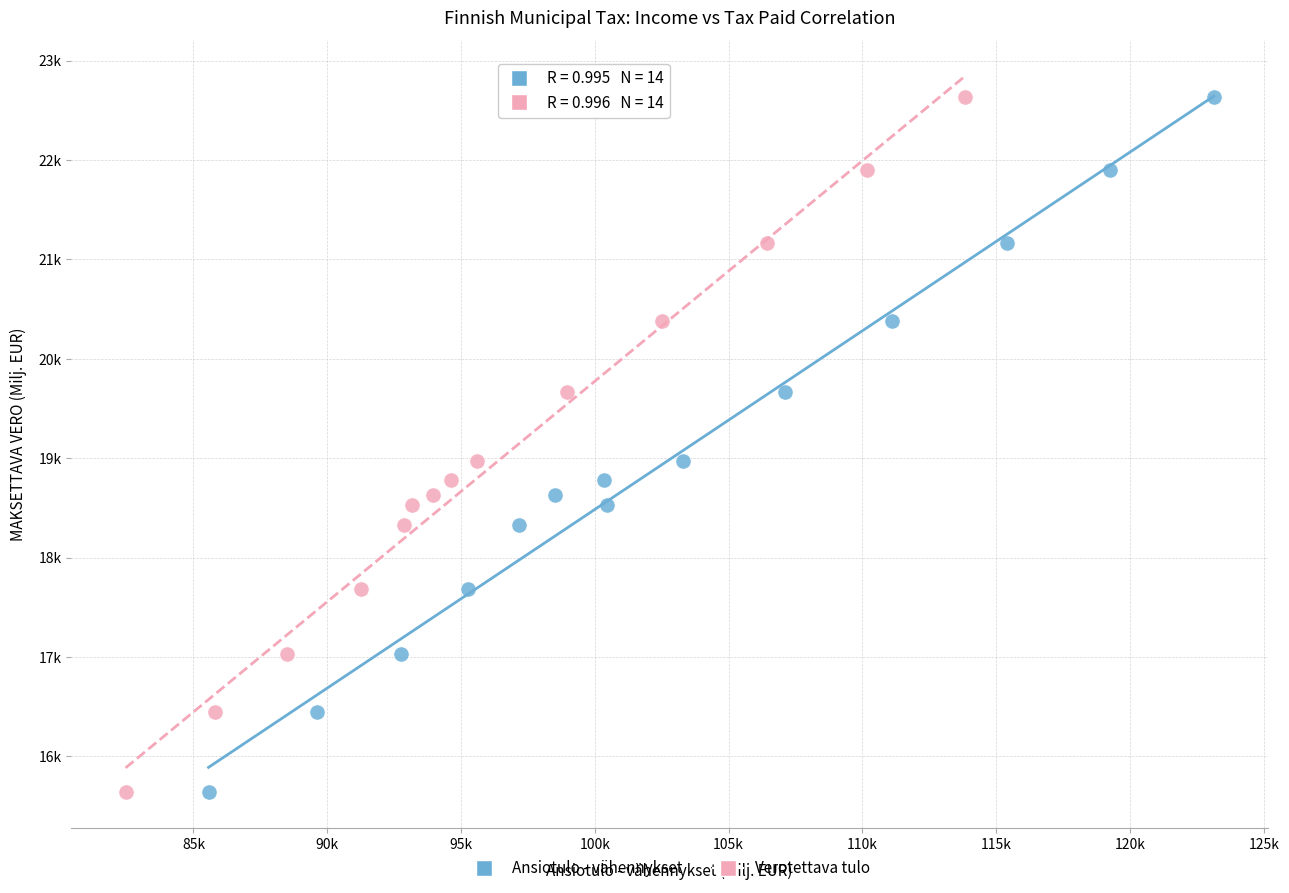

What are all the series names shown in the legend?

Ansiotulo - vähennykset, Verotettava tulo